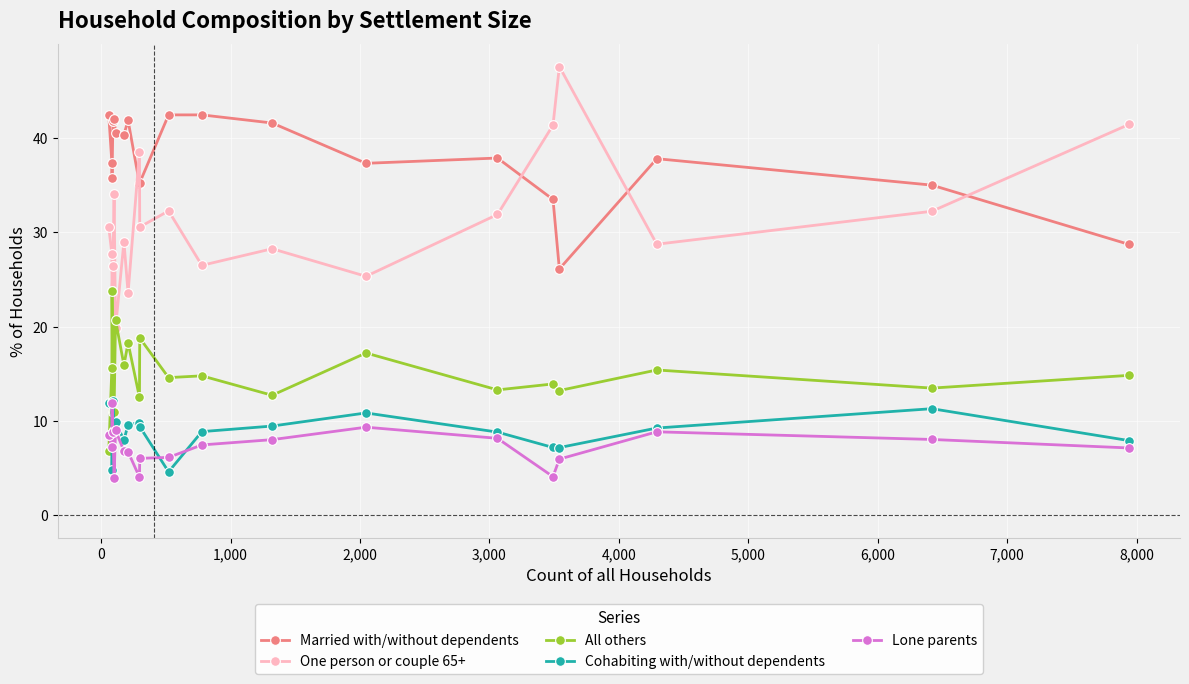

True or false: Married with/without dependents and All others cross at least once.

False